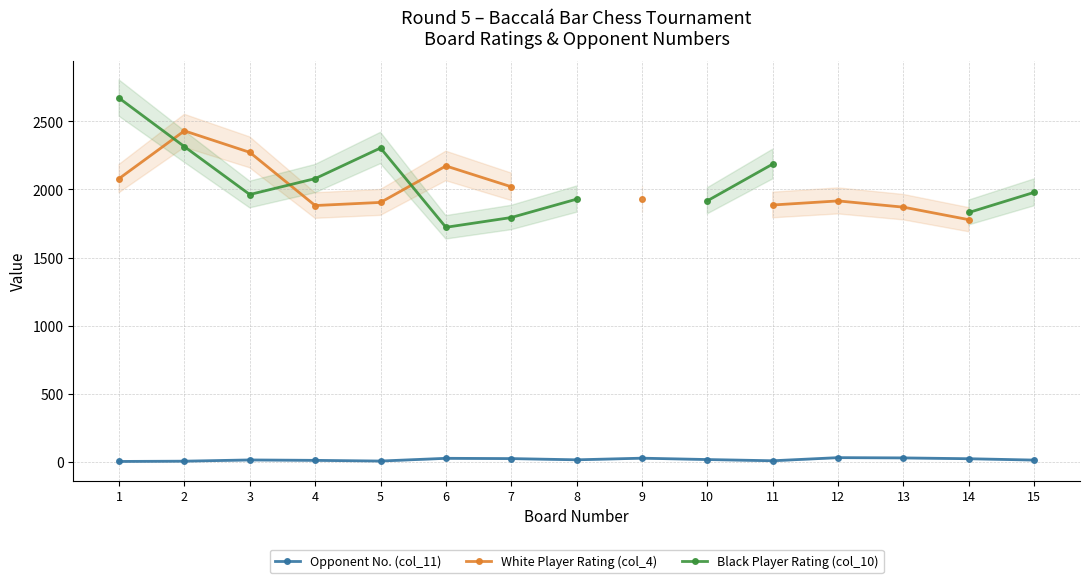

What is the difference between the maximum and minimum values in the White Player Rating (col_4) series?

653.0